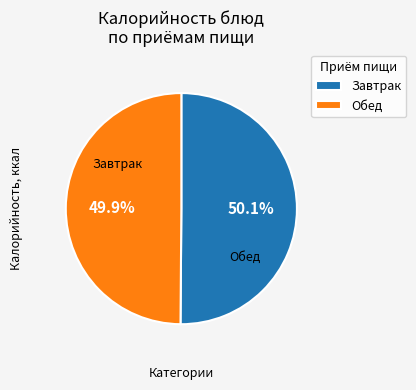

Is there any slice that represents more than half of the pie?

Yes